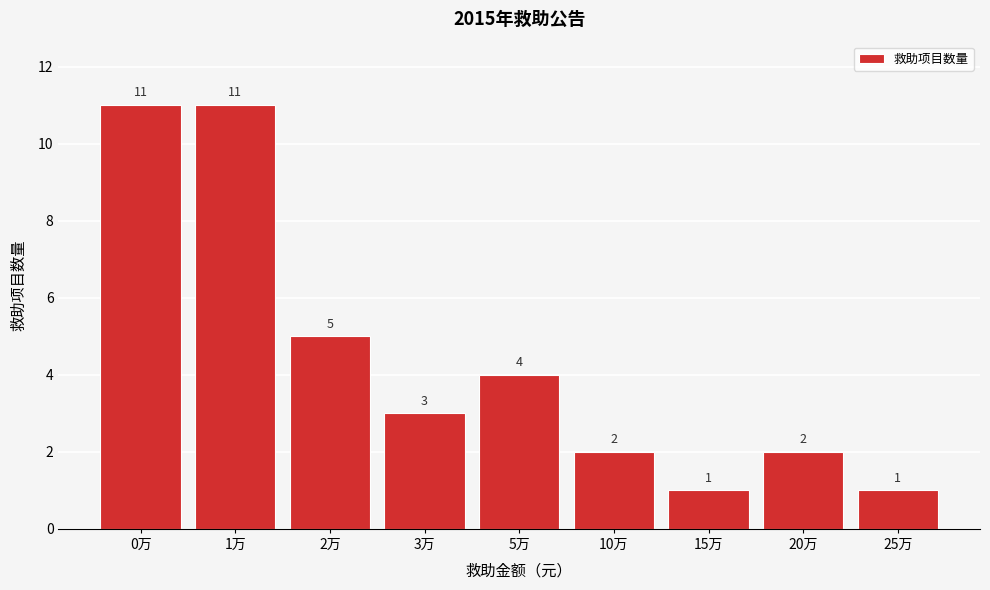

Reading left to right, extract all data points from this chart.

11	11	5	3	4	2	1	2	1